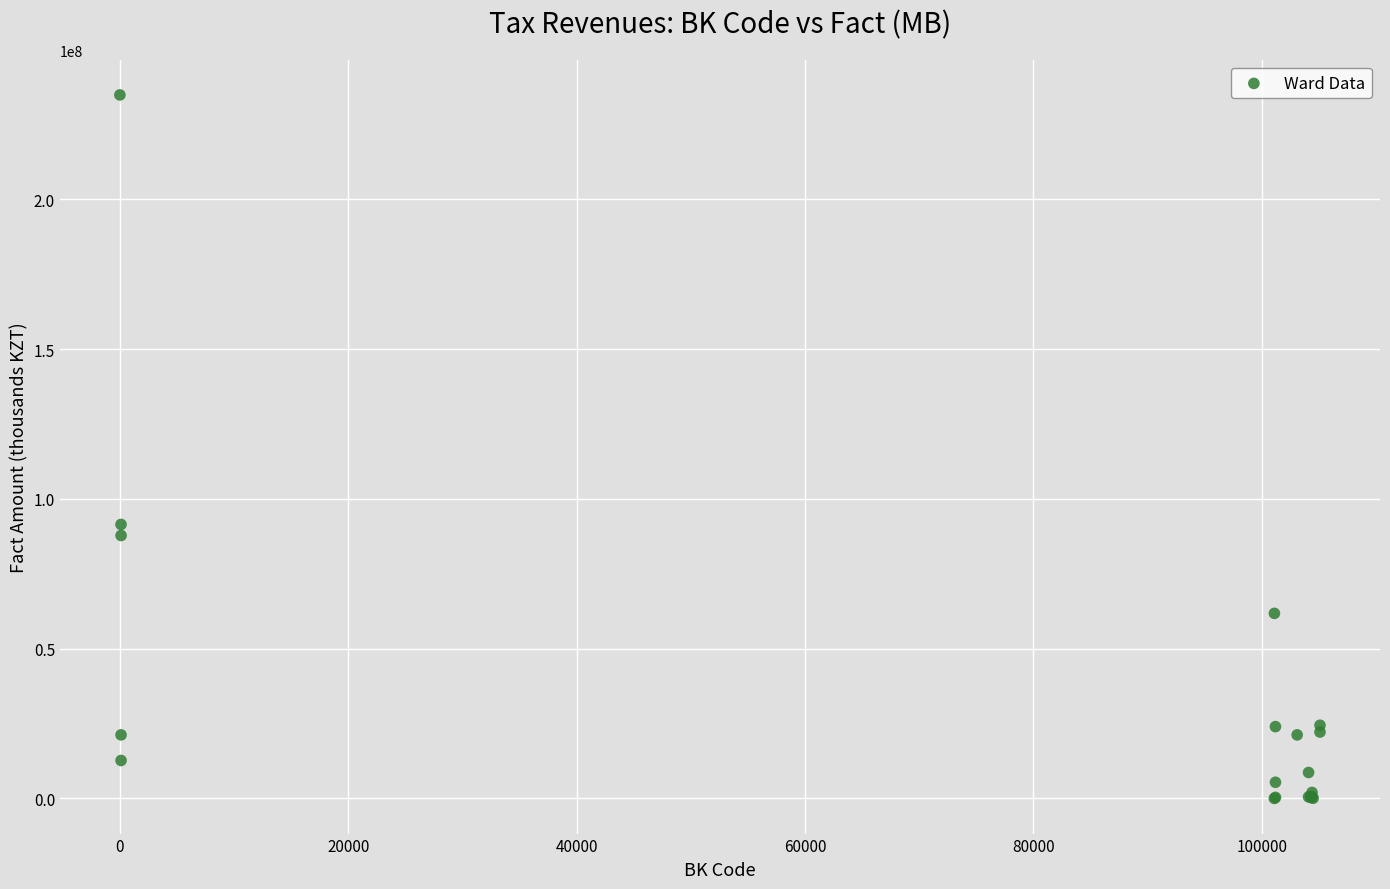

What Y value in the scatter plot is closest to 117405873?

91451364